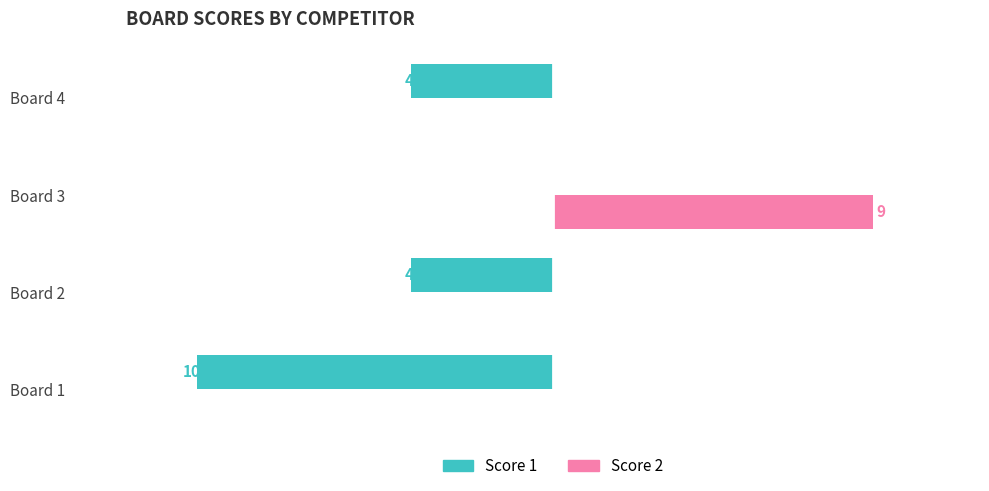

What are all the series names shown in the legend?

Score 1, Score 2